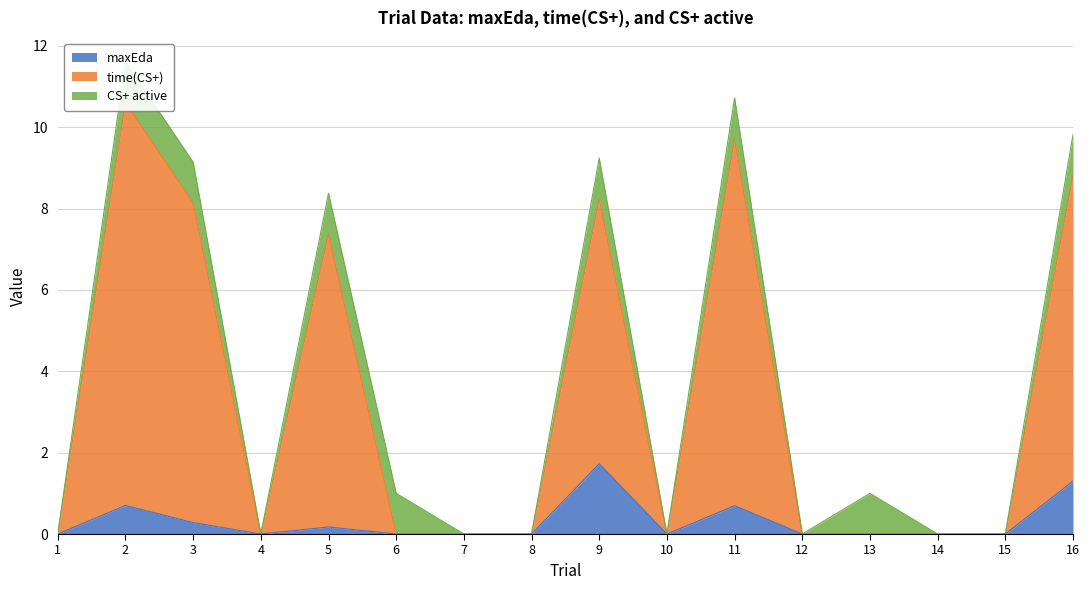

True or false: maxEda and time(CS+) cross at least once.

False